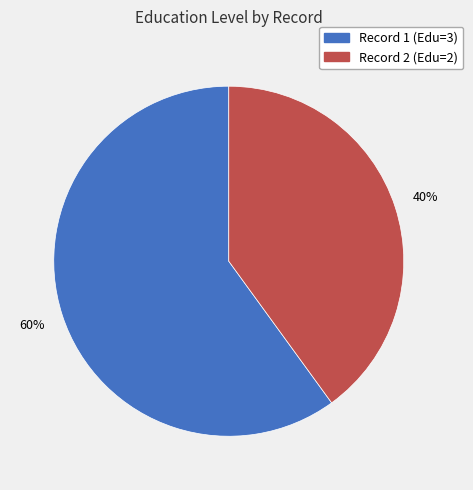

To the nearest percent, what is the average slice percentage?

50%